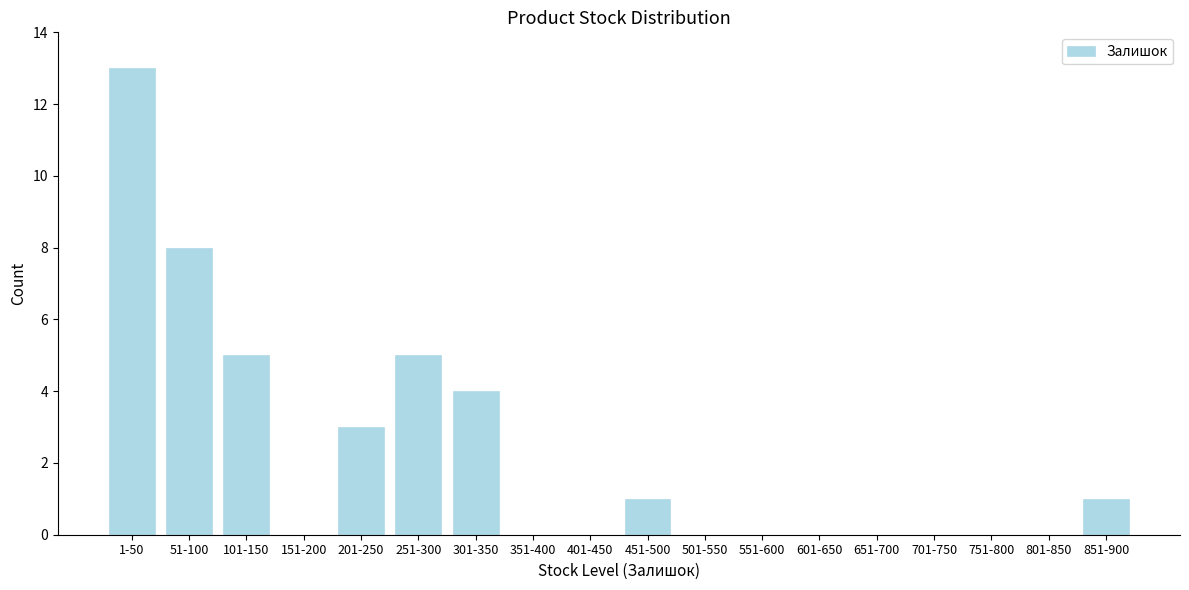

Reading left to right, list all the values displayed in this chart.

1-50=13	51-100=8	101-150=5	151-200=0	201-250=3	251-300=5	301-350=4	351-400=0	401-450=0	451-500=1	501-550=0	551-600=0	601-650=0	651-700=0	701-750=0	751-800=0	801-850=0	851-900=1